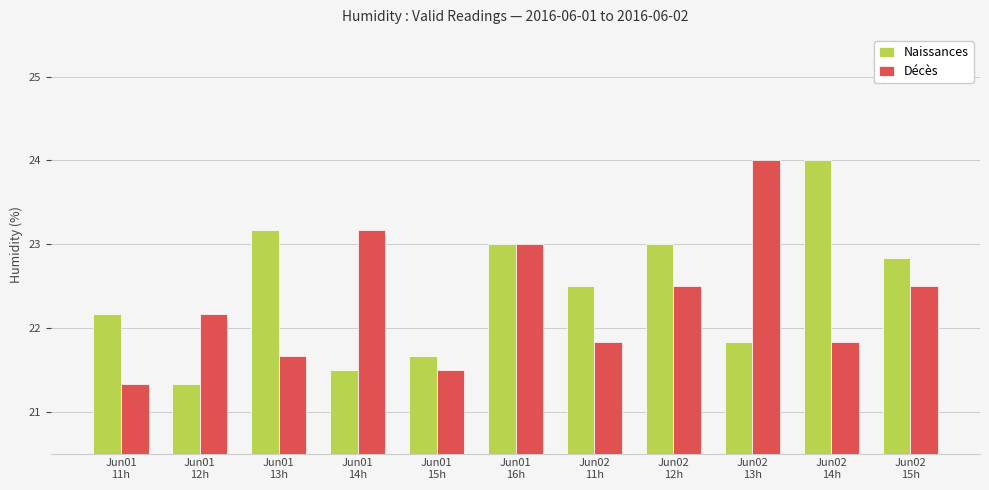

At which category is the sum across all series the highest?

Jun01
16h